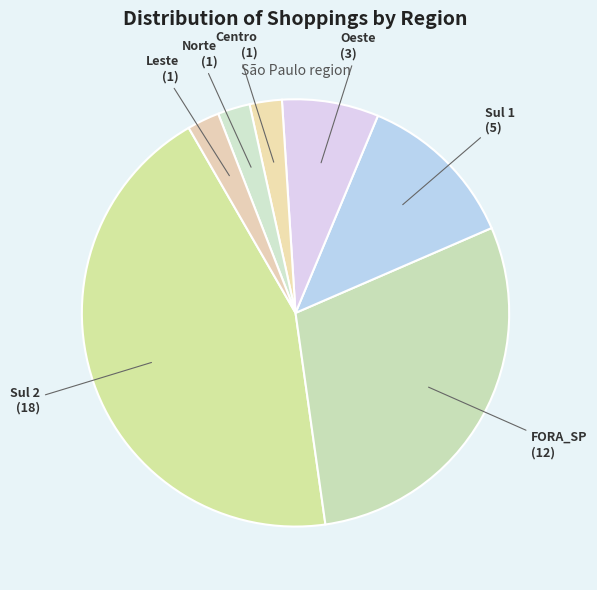

How many slices are in this pie chart?

7